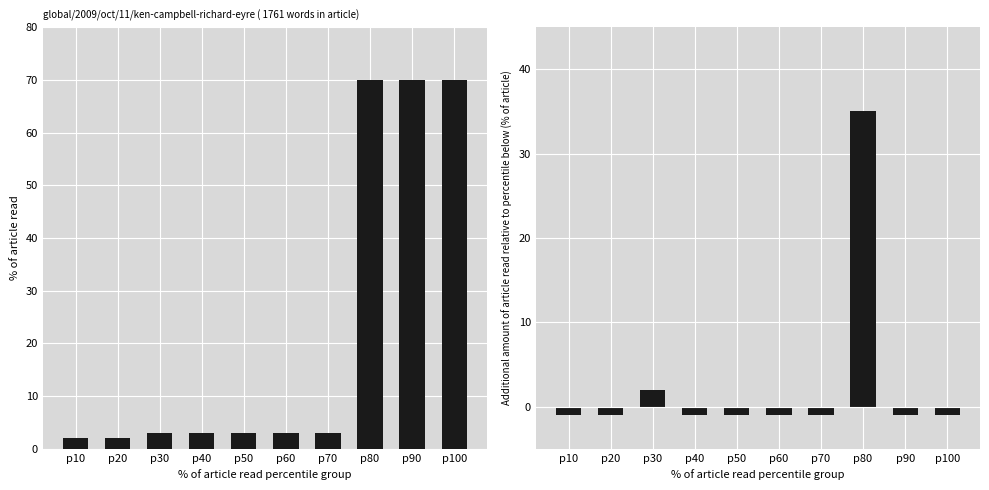

The % of article read series shows 2 at p70. True or false?

False